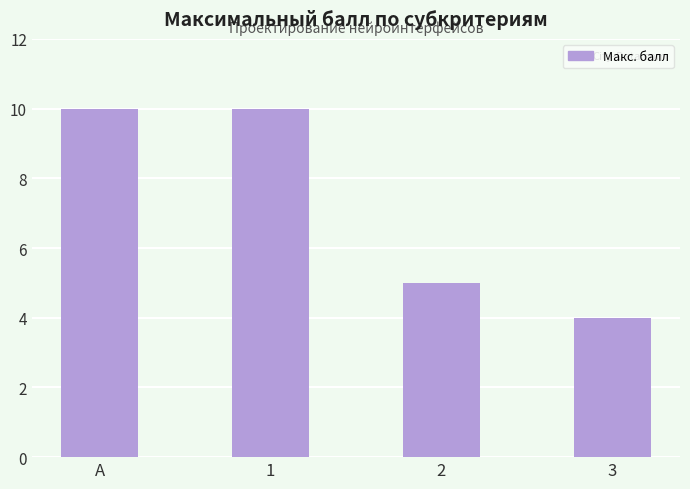

How many data points are less than 10?

2